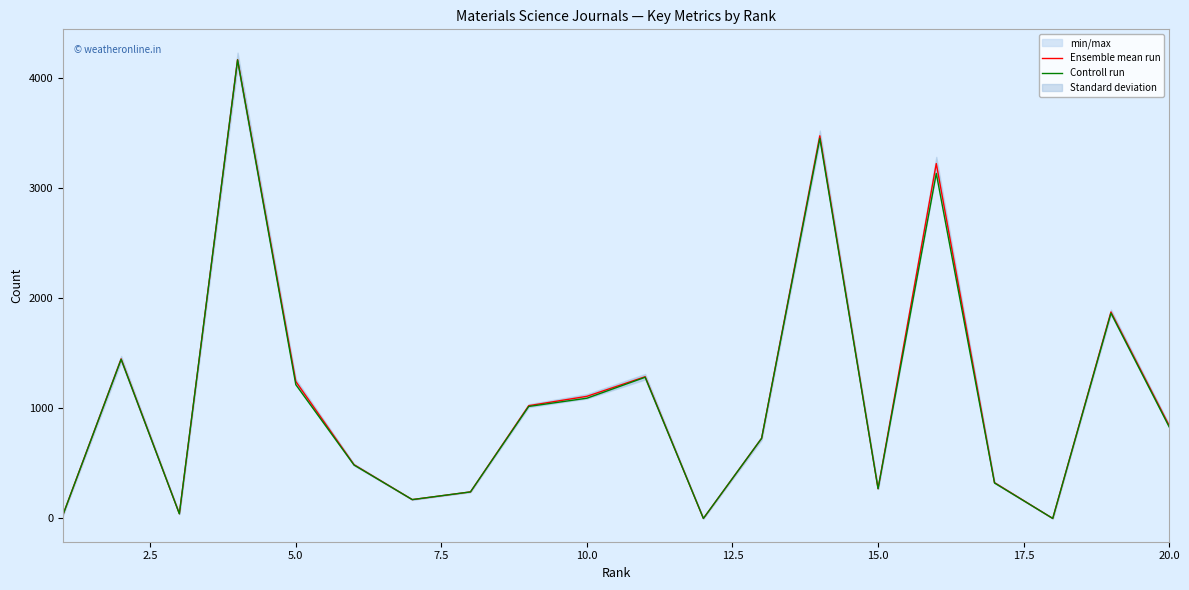

At how many categories does at least one series exceed 2680?

3